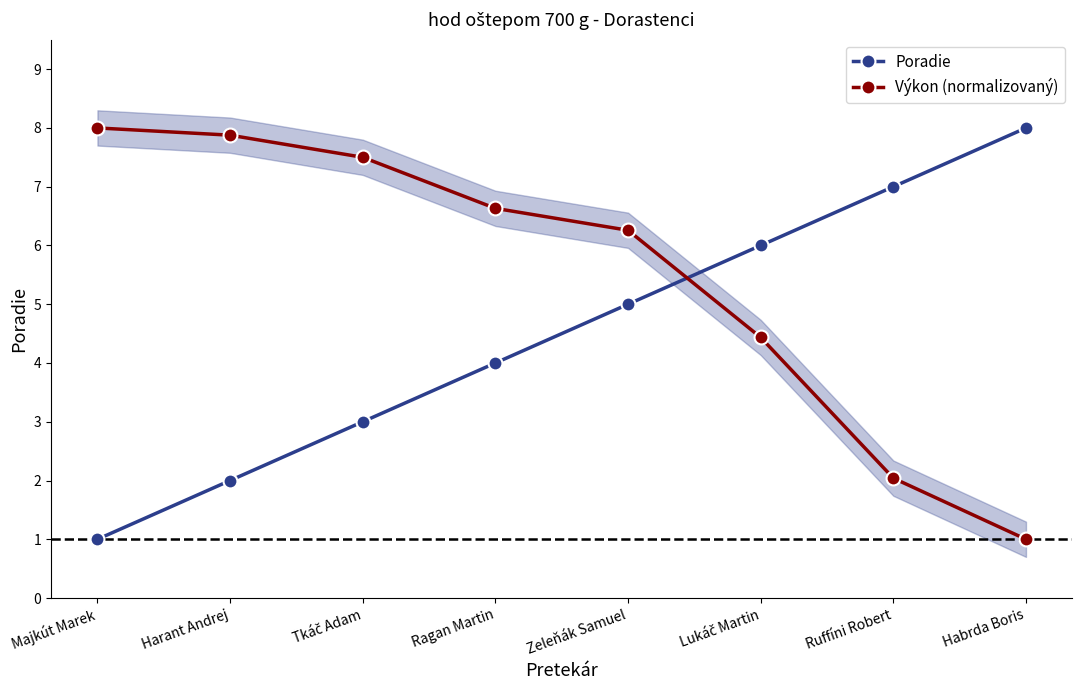

Which has a higher value, Zeleňák Samuel or Tkáč Adam?

Zeleňák Samuel